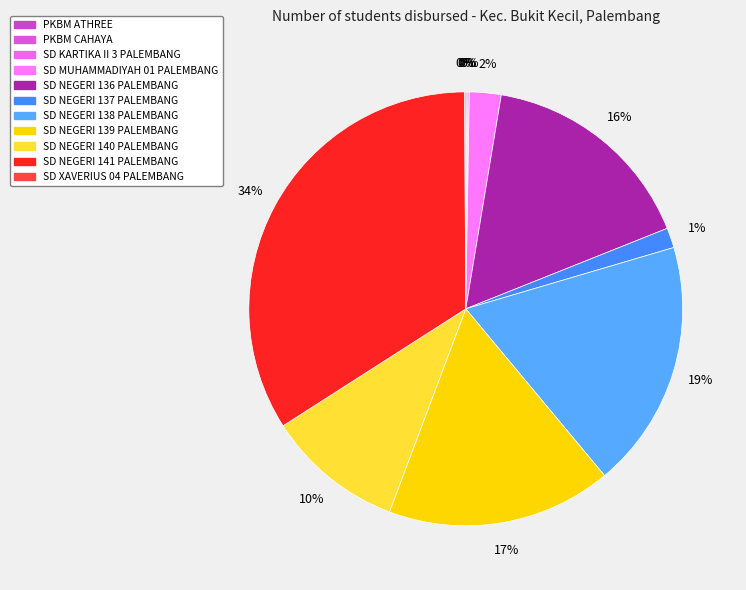

The PKBM CAHAYA slice represents 0% of the pie. True or false?

True